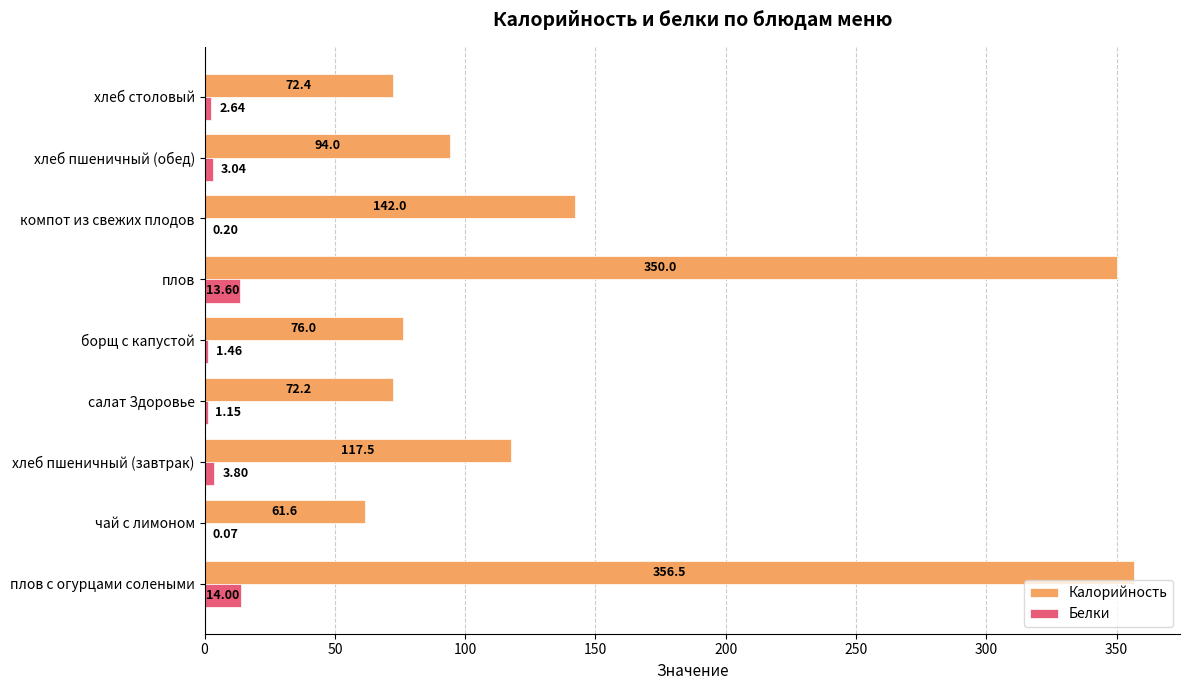

At which category is the sum across all series the highest?

плов с огурцами солеными